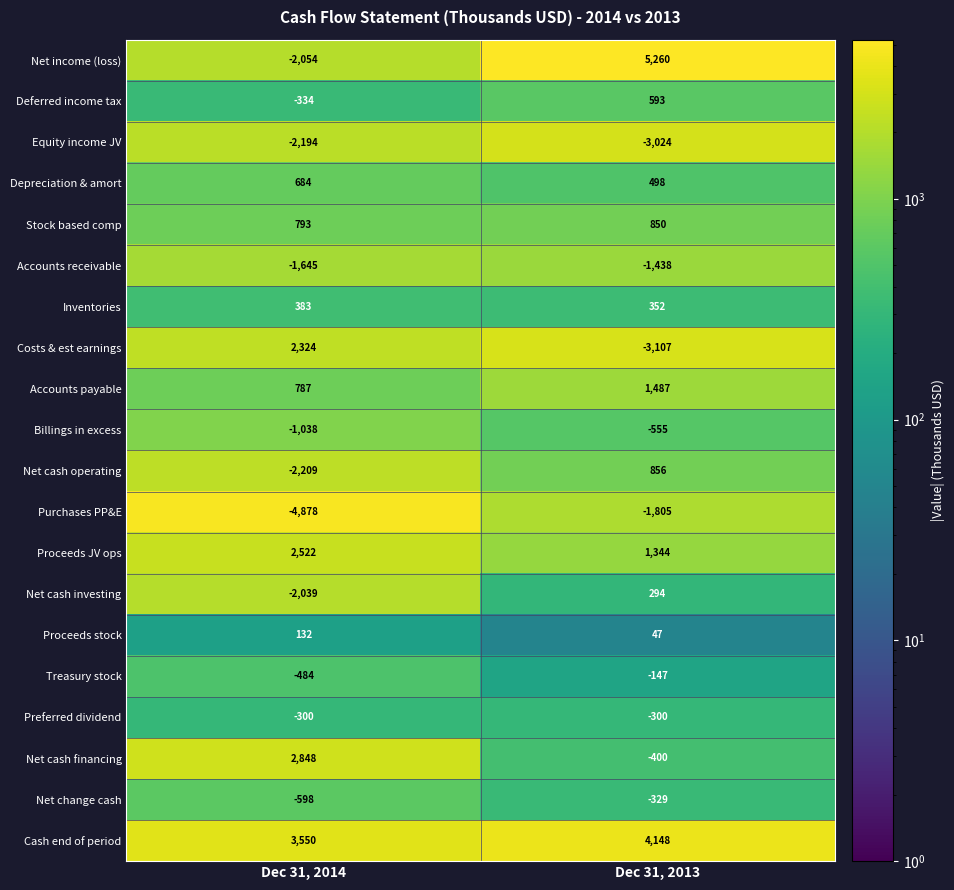

Rank the series by their maximum value, from highest to lowest.

Net income (loss), Cash end of period, Net cash financing, Proceeds JV ops, Costs & est earnings, Accounts payable, Net cash operating, Stock based comp, Depreciation & amort, Deferred income tax, Inventories, Net cash investing, Proceeds stock, Treasury stock, Preferred dividend, Net change cash, Billings in excess, Accounts receivable, Purchases PP&E, Equity income JV